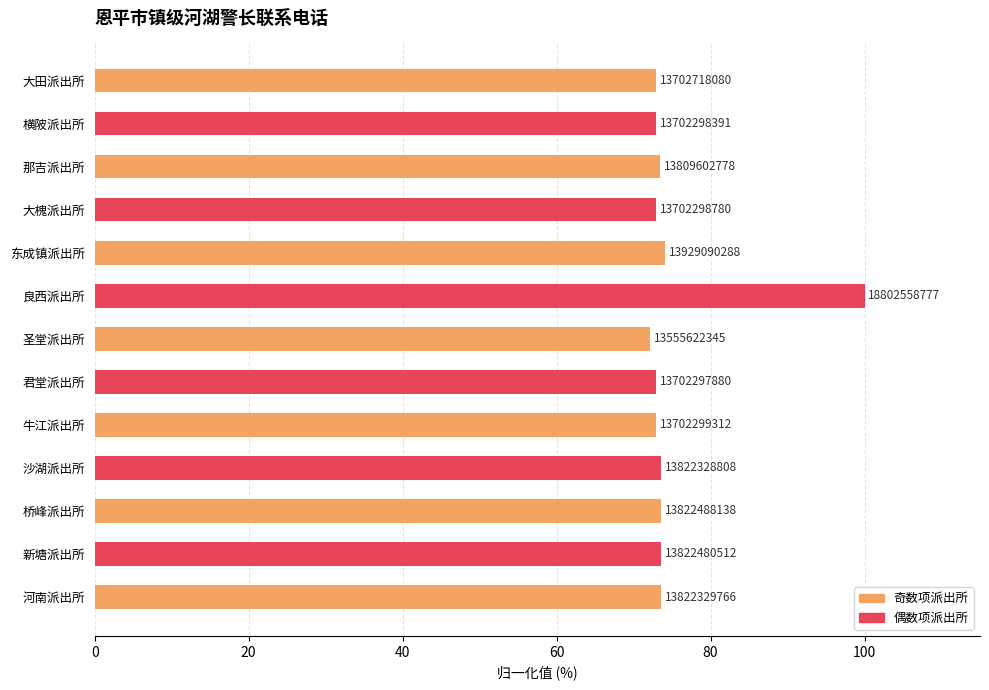

How many bars are there in total?

13